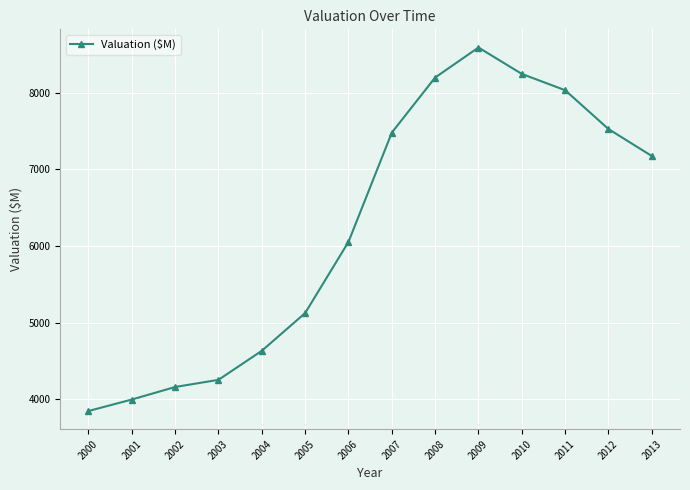

What is the value of the 10th point from the left?

8587.8